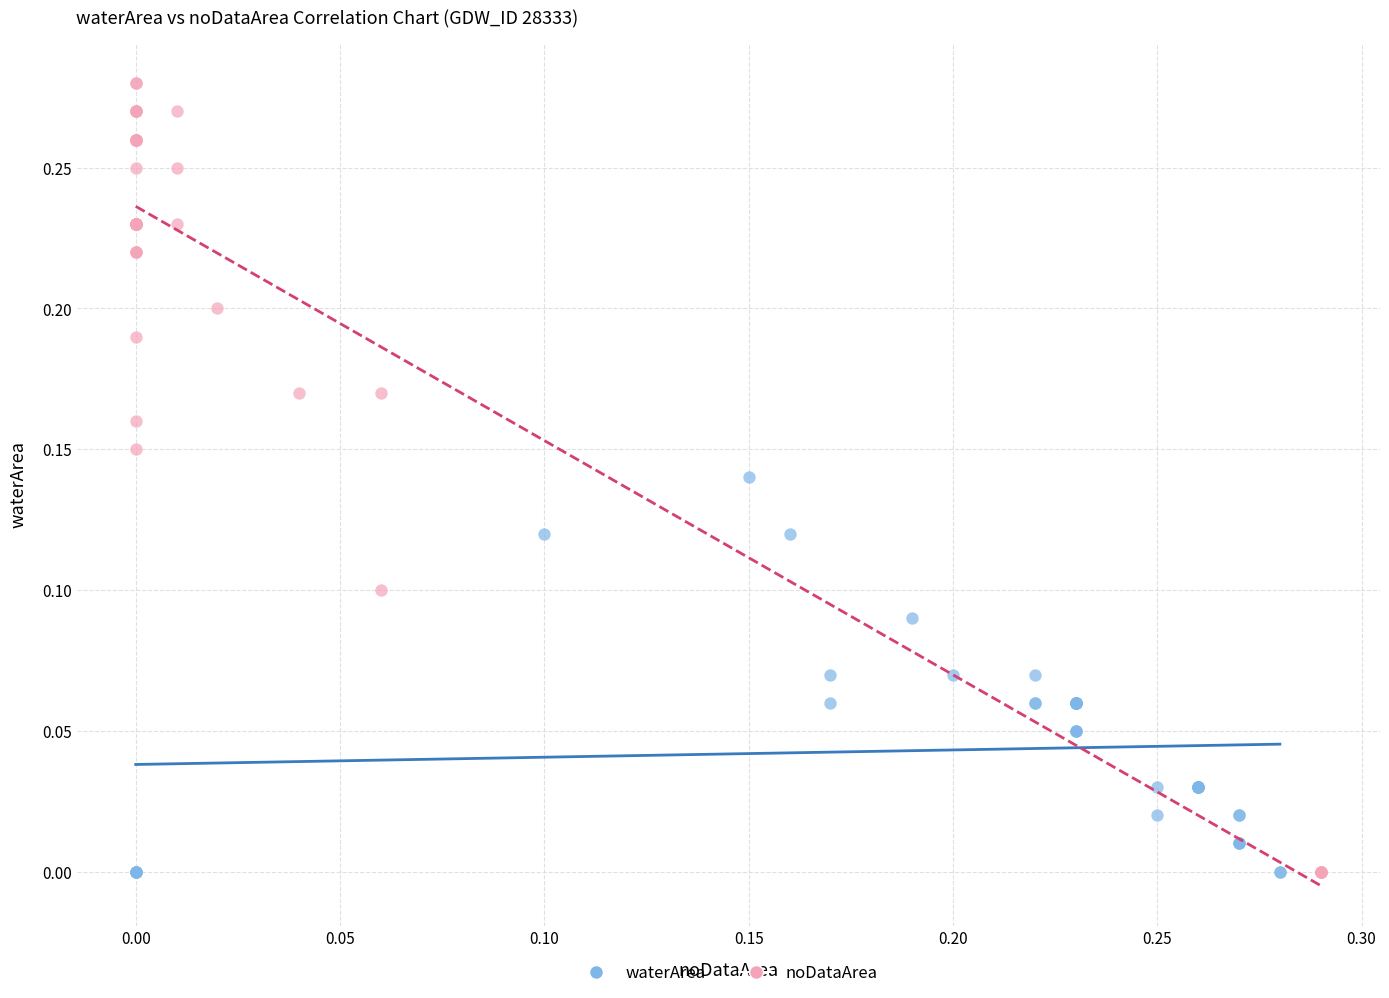

Which series contains the highest Y value?

noDataArea